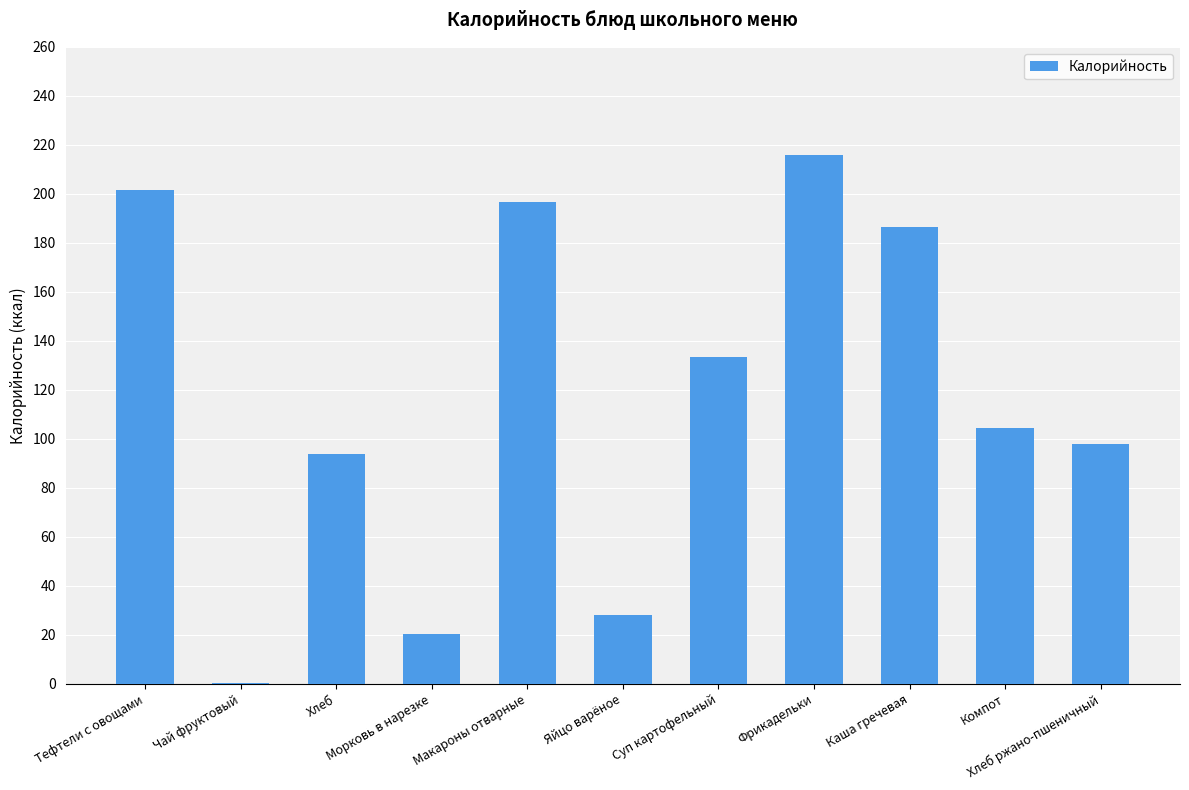

The value at Тефтели с овощами is 114.9. True or false?

False